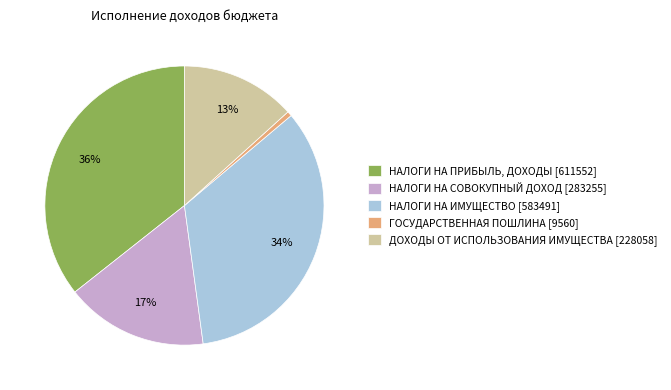

To the nearest percent, what is the difference between the НАЛОГИ НА СОВОКУПНЫЙ ДОХОД and ГОСУДАРСТВЕННАЯ ПОШЛИНА slice percentages?

16%